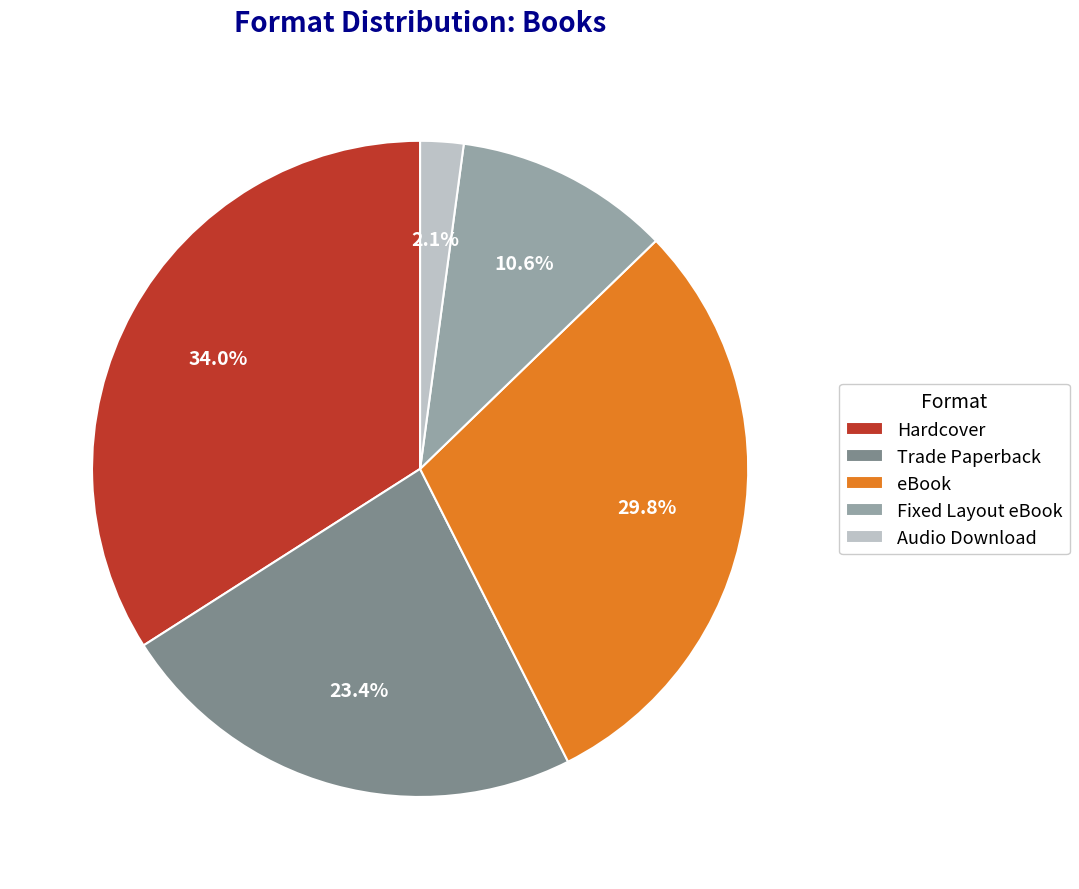

To the nearest percent, what is the average slice percentage?

20%